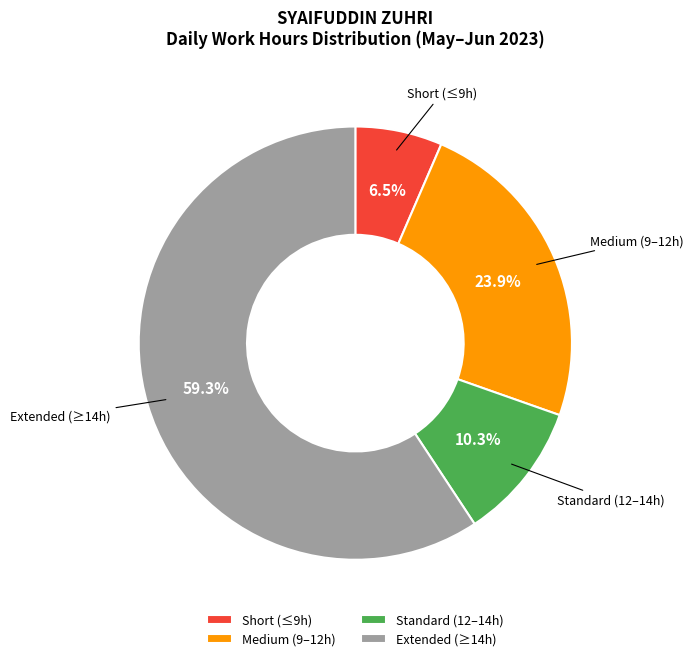

What is the smallest slice in the pie chart?

Short (≤9h)